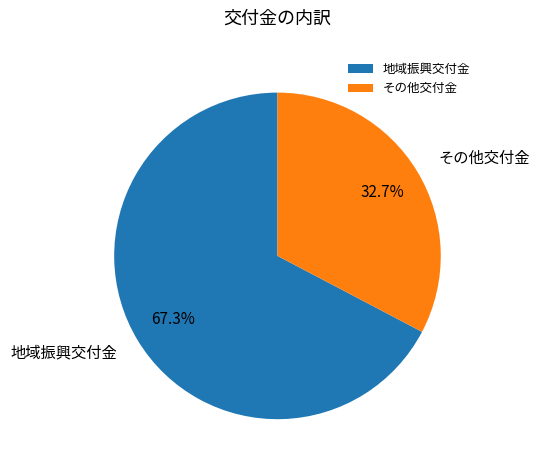

Is the sum of その他交付金 and 地域振興交付金 greater than half?

Yes